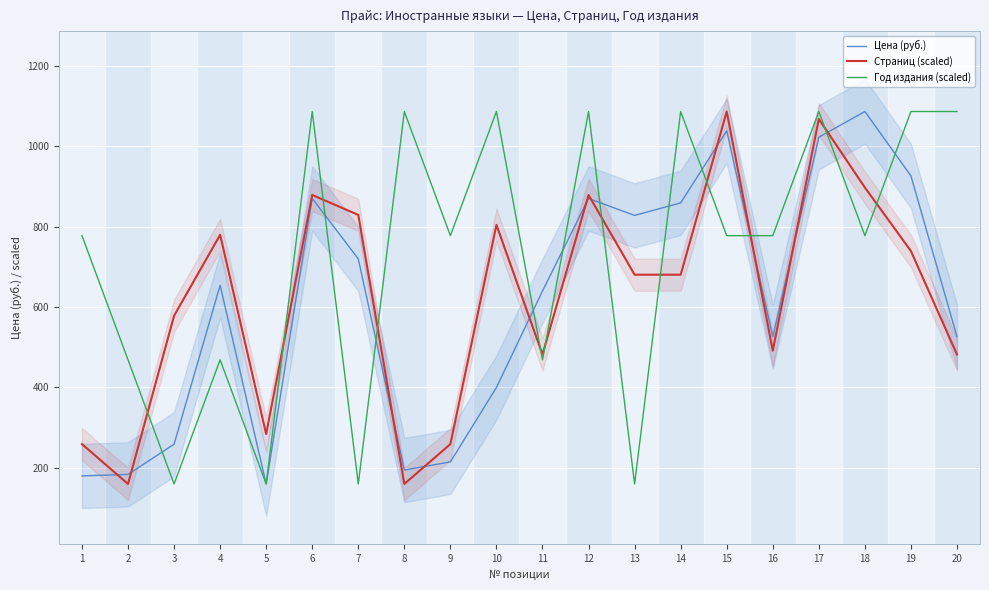

What is the difference between the maximum and minimum values in the Цена (руб.) series?

926.4